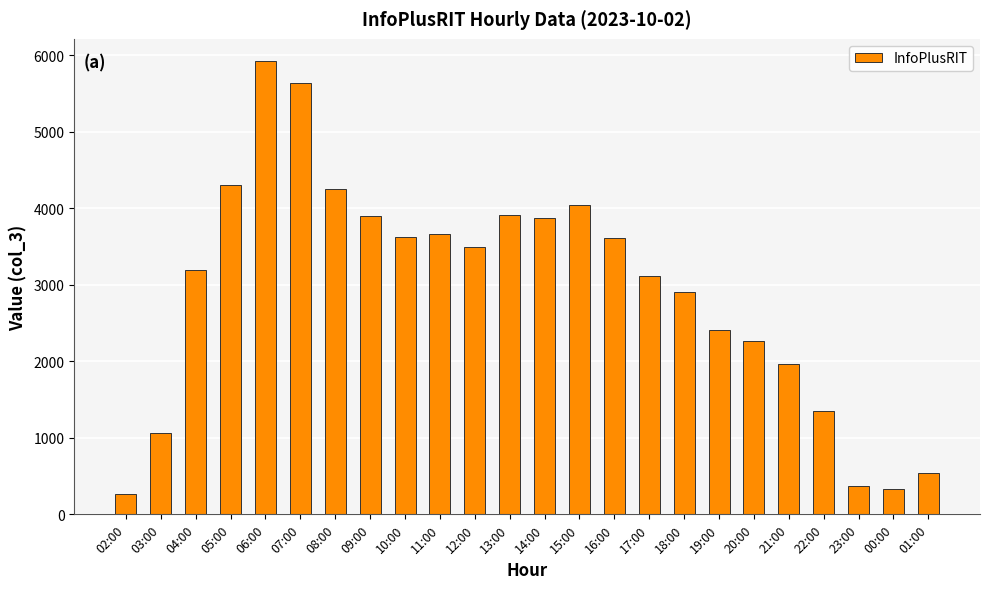

What is the value of the 14th bar from the left?

4047